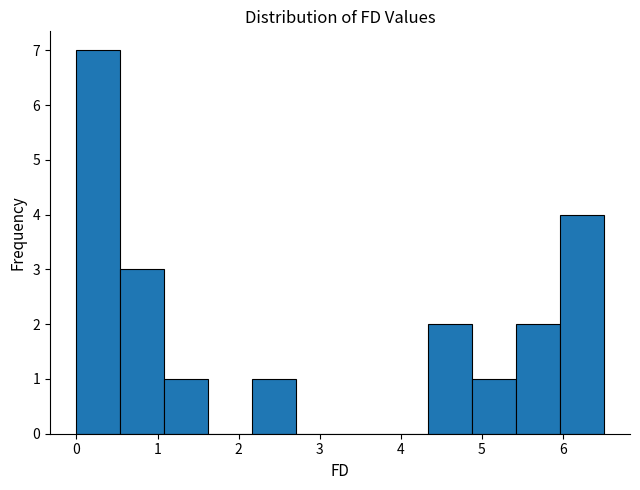

How tall is the bar that spans 5.4 to 6.0 on the x-axis? Neither the bar edges nor the heights are printed on the chart, so give them approximately, as read against the axes.

2